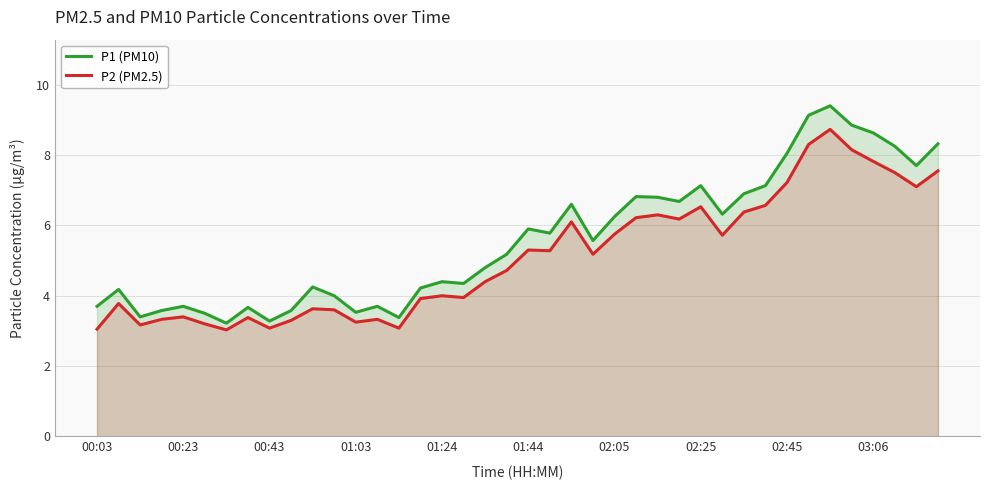

How many series are shown in this chart?

2